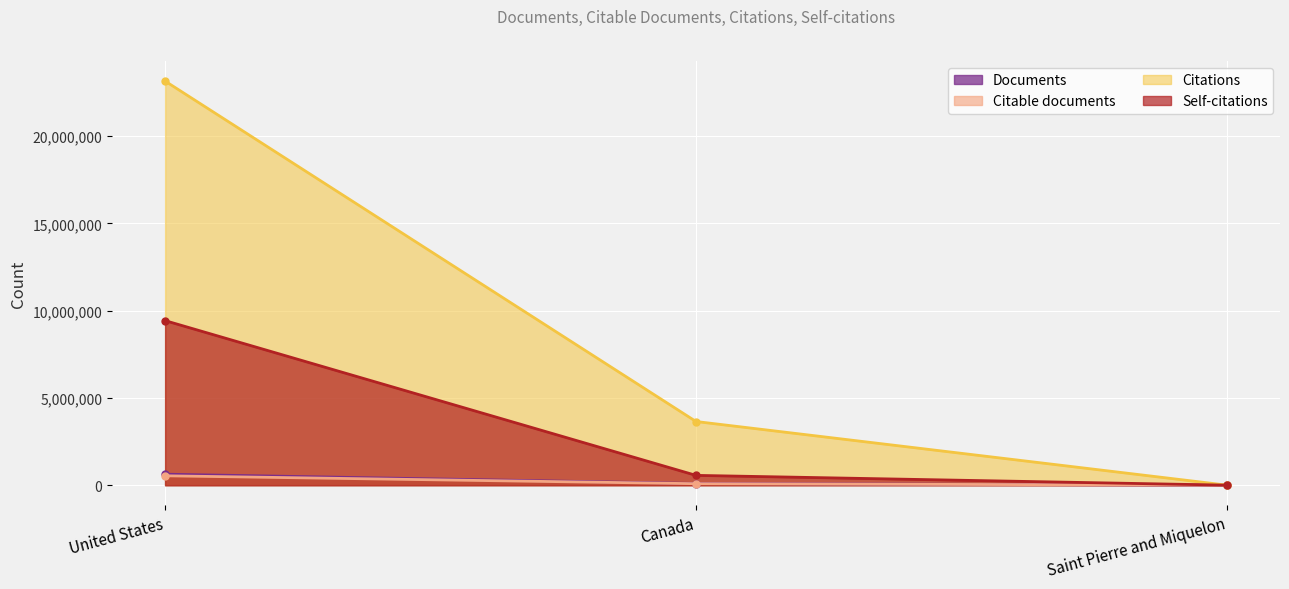

What is the average value of the Self-citations series?

3330868